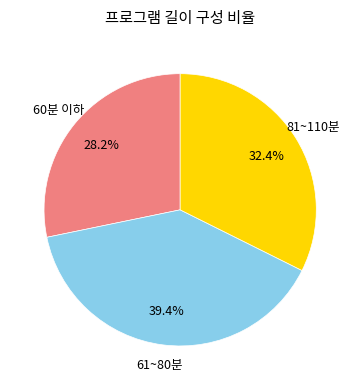

What percentage do 61~80분 and 60분 이하 together represent?

67.6%